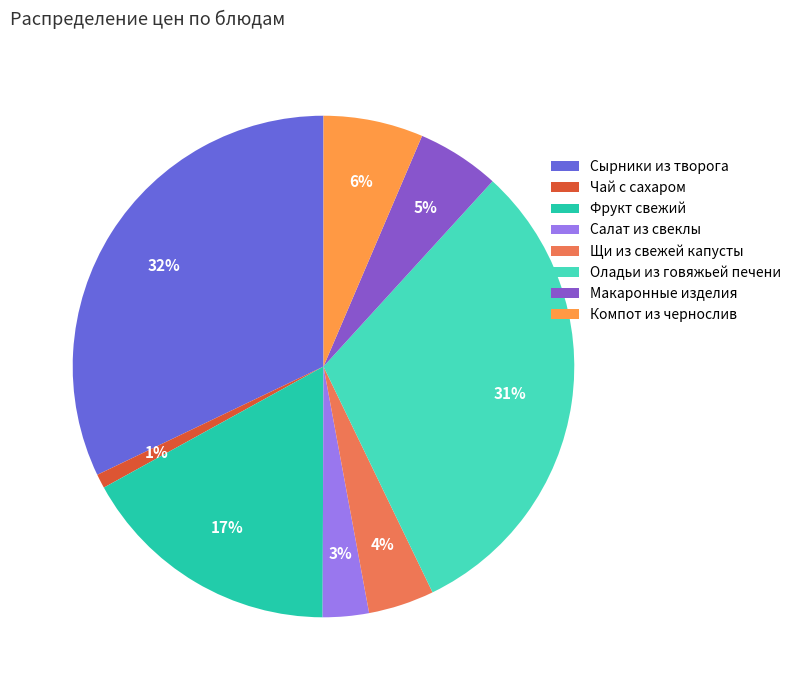

Combined, do Салат из свеклы and Щи из свежей капусты account for over 50%?

No